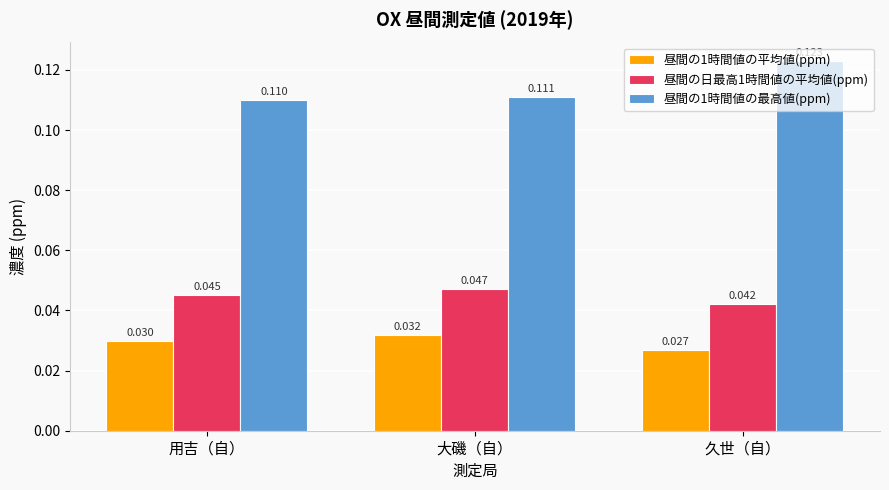

The 昼間の1時間値の最高値(ppm) series shows 0.0 at 大磯（自）. True or false?

False